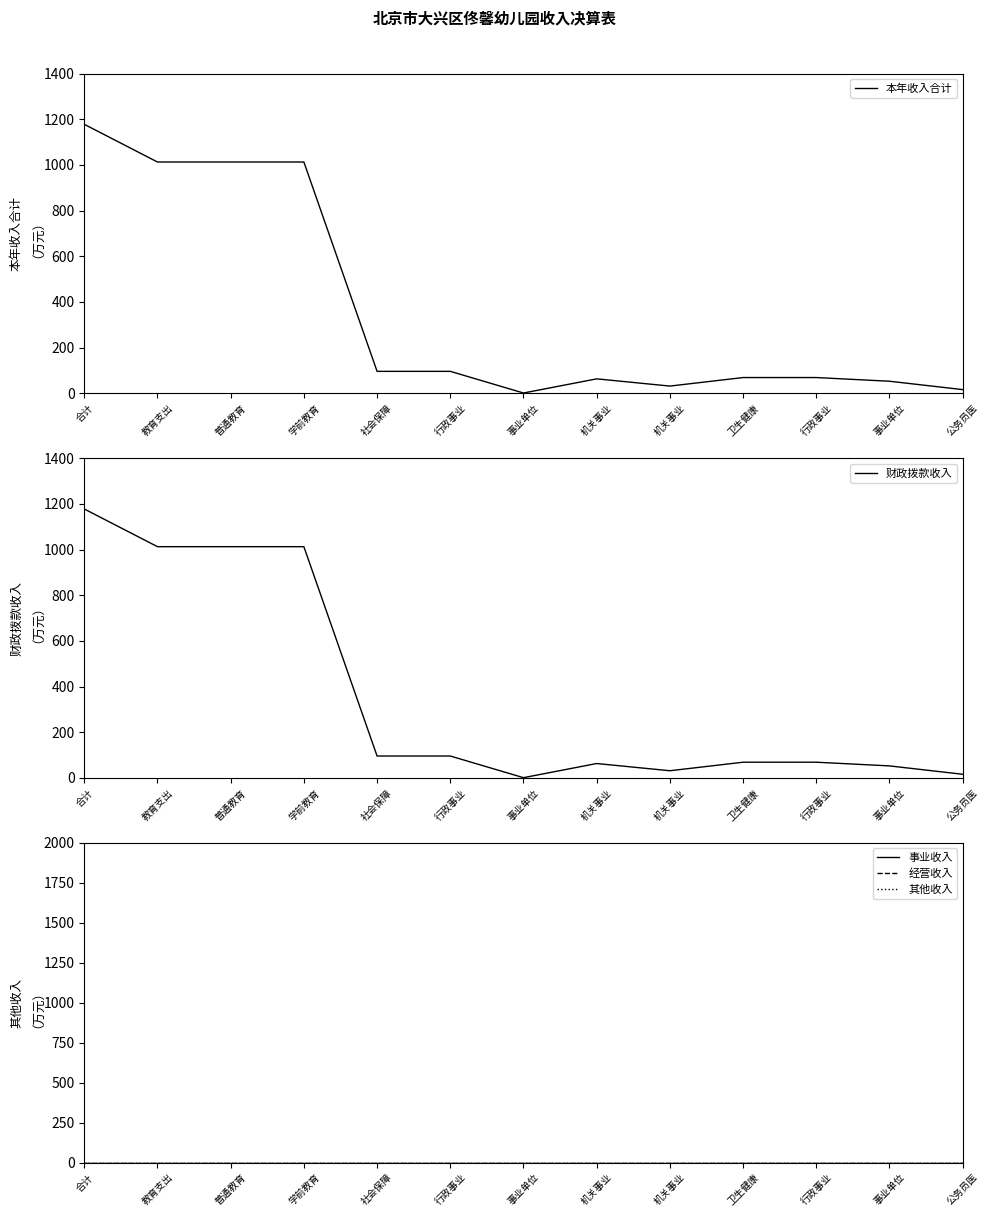

What is the label of the 2nd point from the left?

教育支出